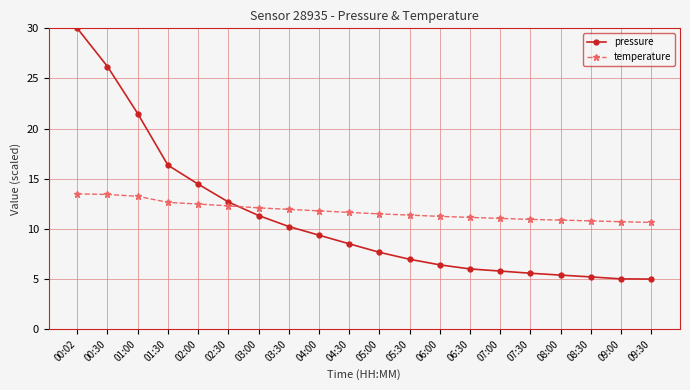

What is the highest value of the pressure series?

30.0